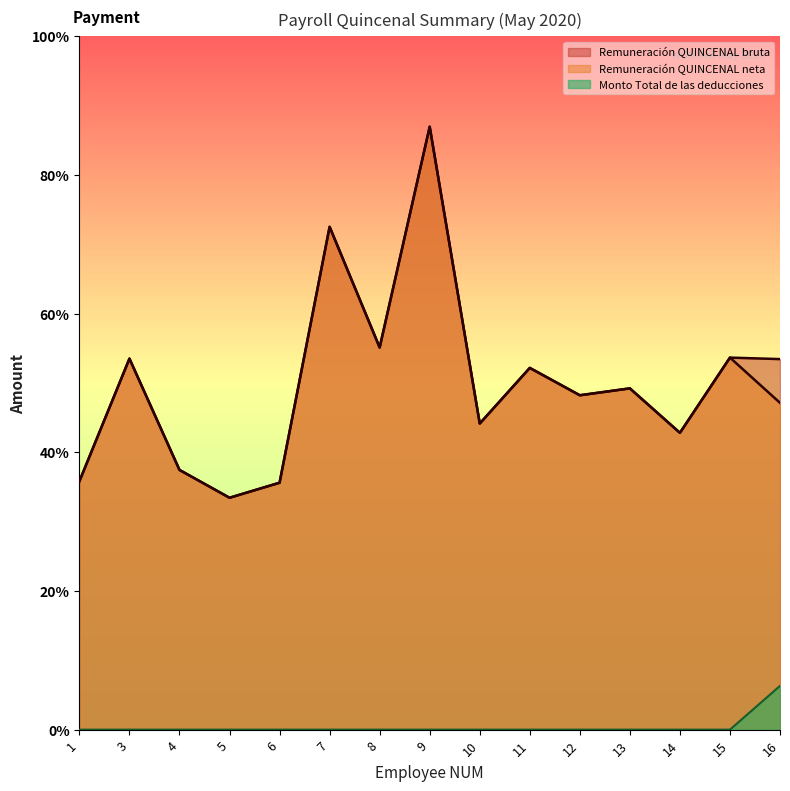

Is it true that Remuneración QUINCENAL bruta equals 2838.7 at 1?

True